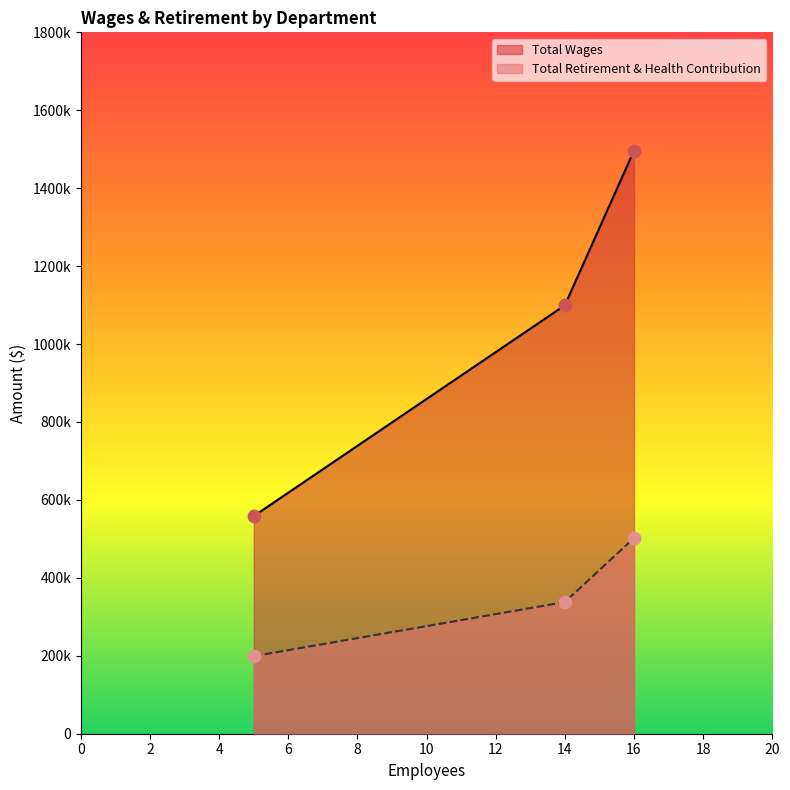

Which series has the largest Y range (max minus min)?

Total Retirement & Health Contribution